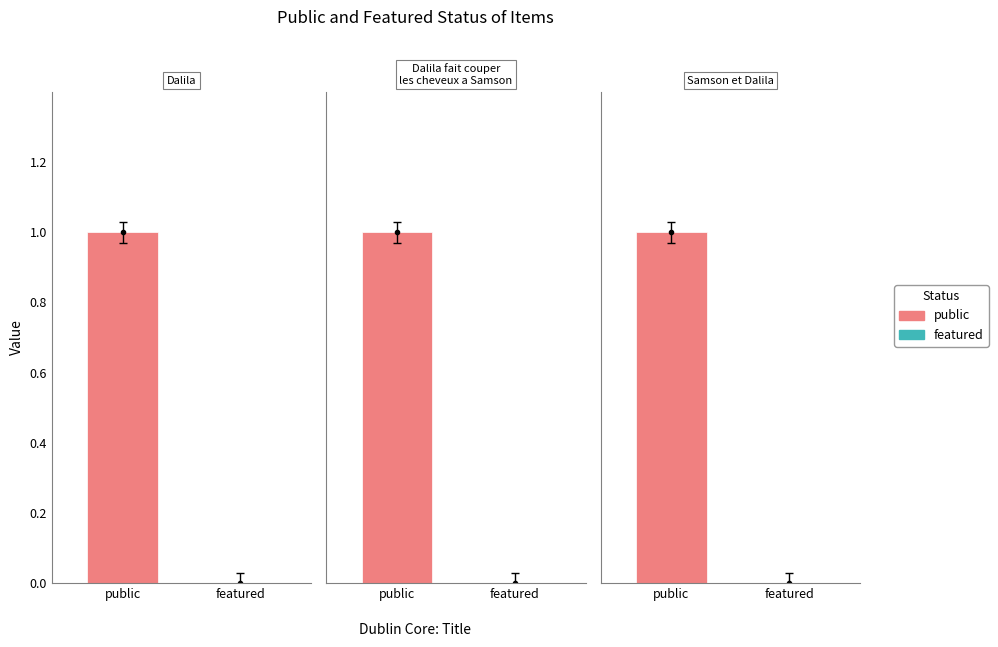

Reading left to right, list all the values displayed in this chart.

public: Dalila=1	Dalila fait couper les cheveux a Samson=1	Samson et Dalila=1
featured: Dalila=0	Dalila fait couper les cheveux a Samson=0	Samson et Dalila=0